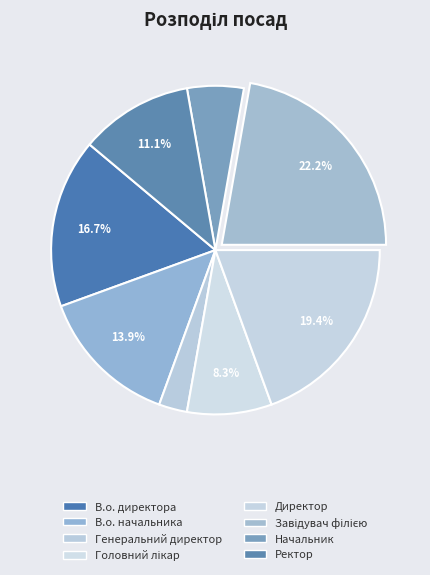

How many segments does this pie chart have?

8